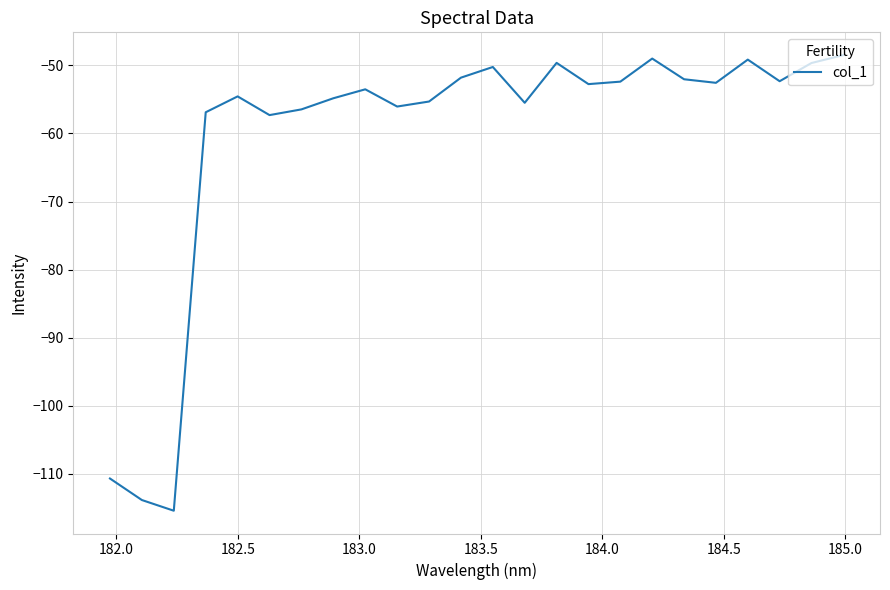

What is the difference between the maximum and minimum values?

66.9